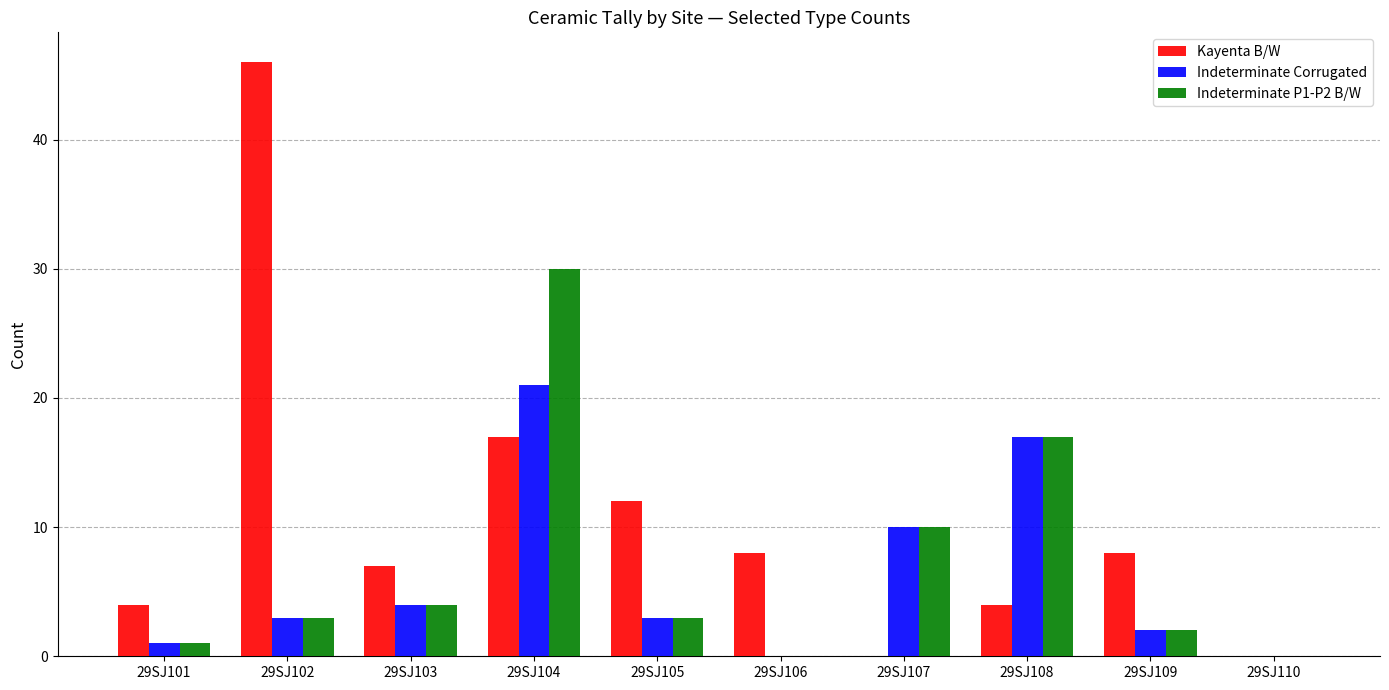

What are all the series names shown in the legend?

Kayenta B/W, Indeterminate Corrugated, Indeterminate P1-P2 B/W